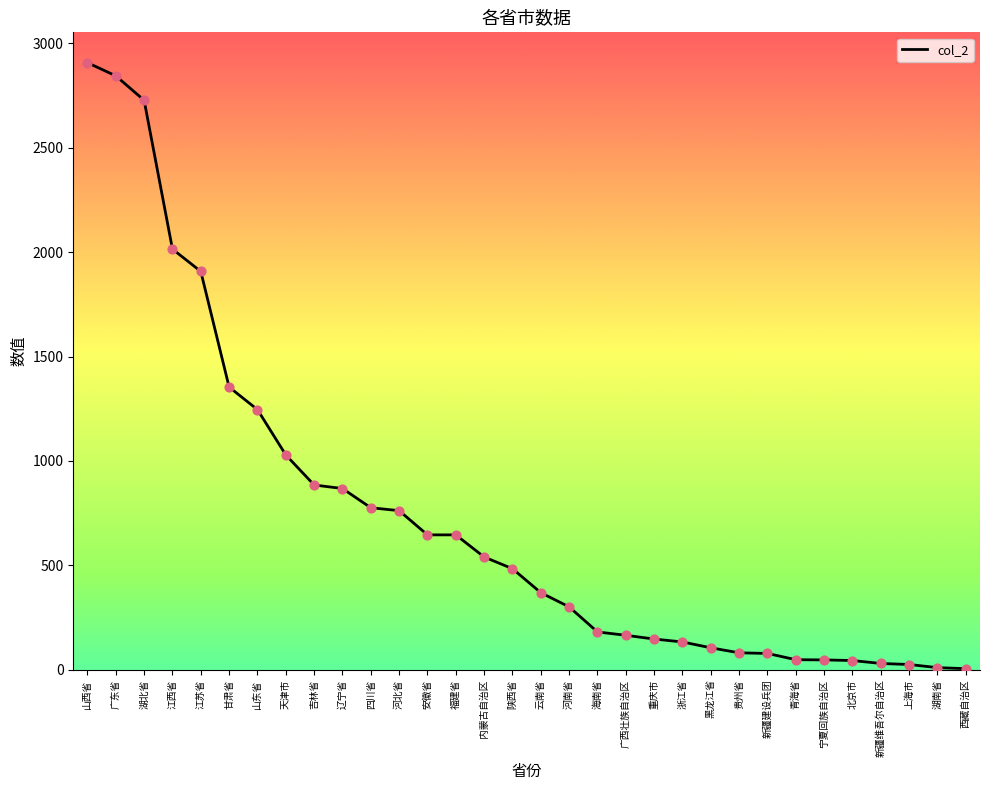

Which has a higher value, 海南省 or 湖北省?

湖北省